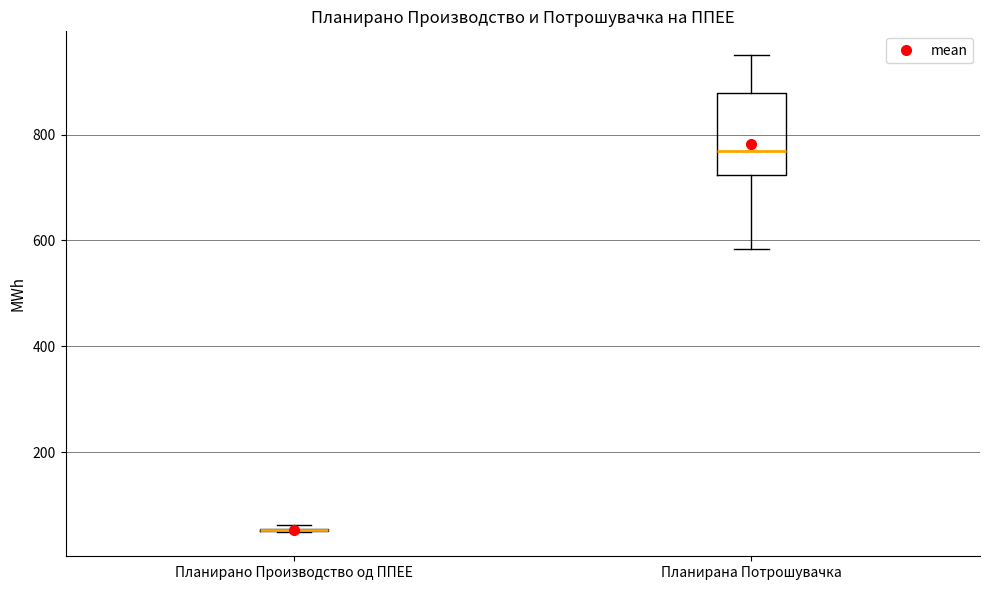

Reading left to right, transcribe this box plot: for each box, give where its median line is, the range the box spans, and where its two whiskers end, as read against the y-axis. The values are not printed on the chart, so give them approximately, as read against the axis.

Планирано Производство од ППЕЕ: box collapsed to a line at 60, whiskers 40 to 60
Планирана Потрошувачка: median 760, box 720 to 880, whiskers 580 to 960